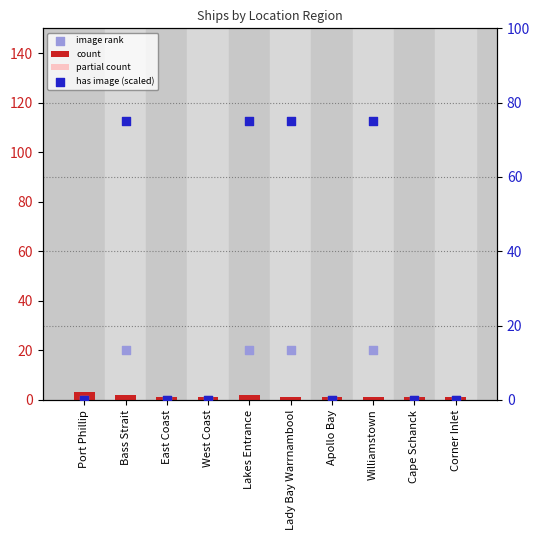

Which series has the widest spread of Y values?

has image (scaled)